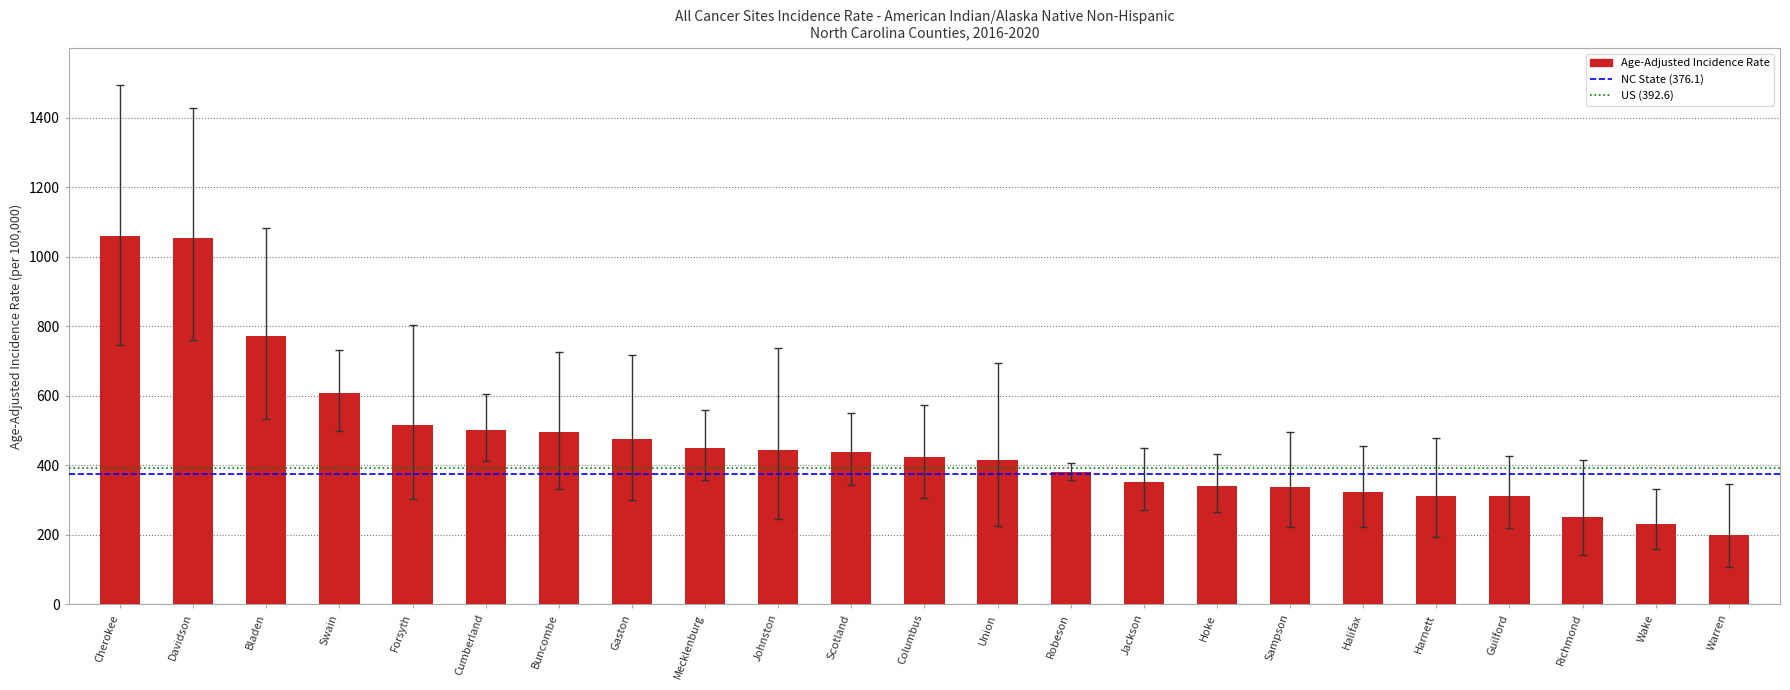

What is the label of the 6th bar from the right?

Halifax